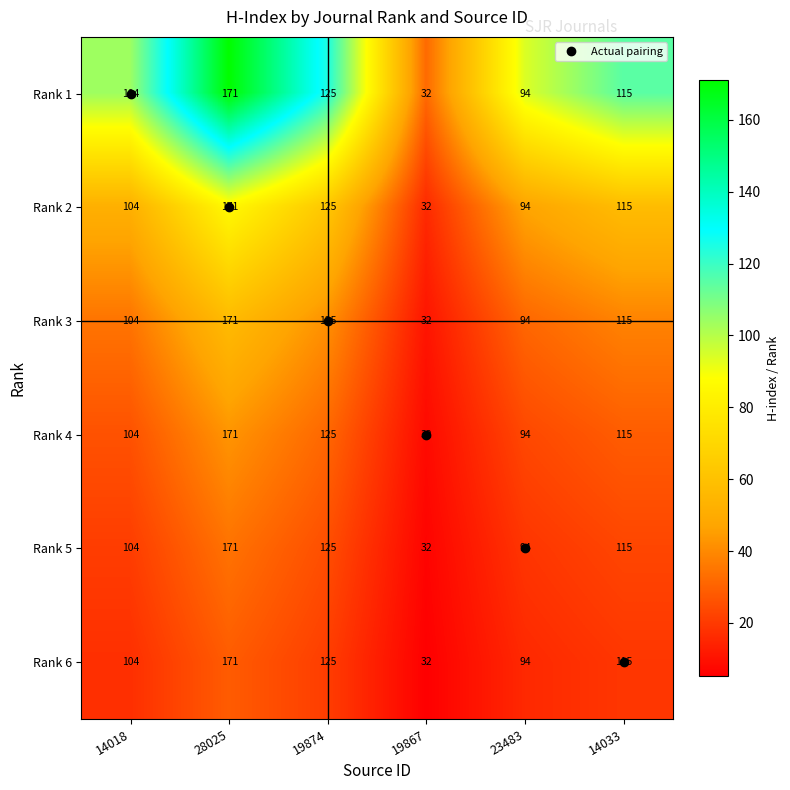

The Rank 1 series shows 104 at 14018. True or false?

True